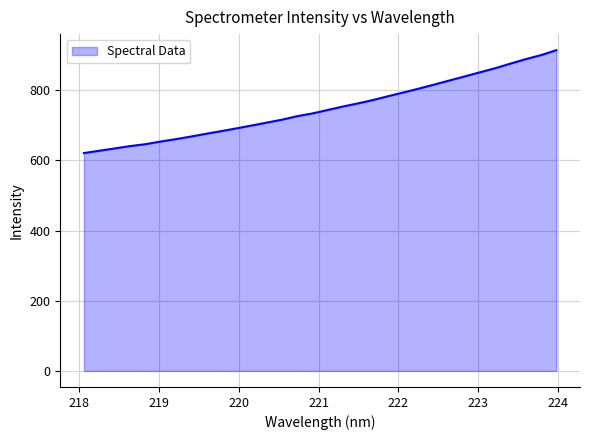

What is the smallest value displayed?

620.9